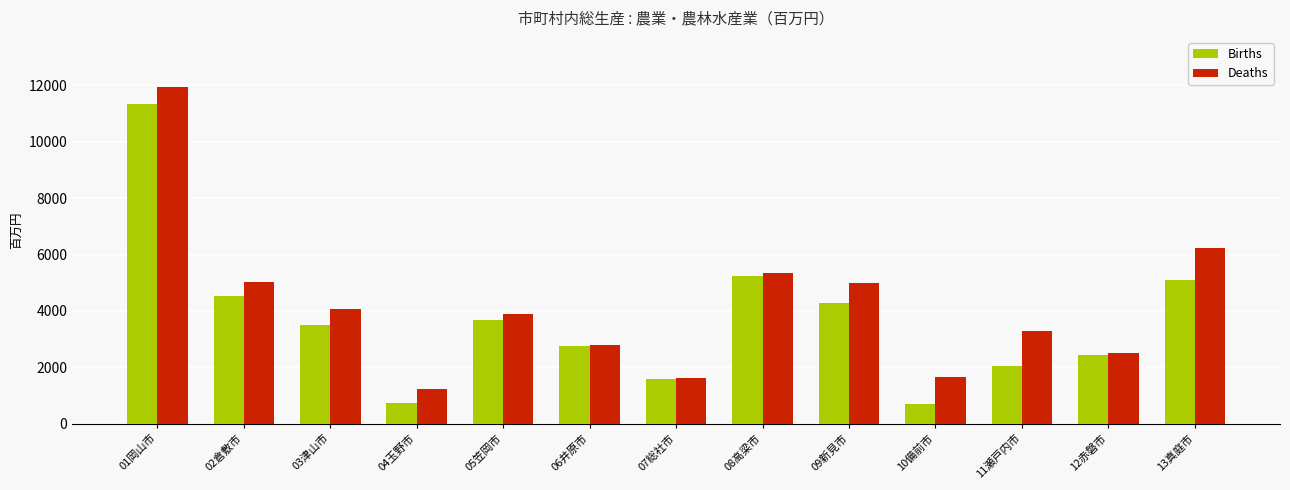

What position from the right is 10備前市?

4